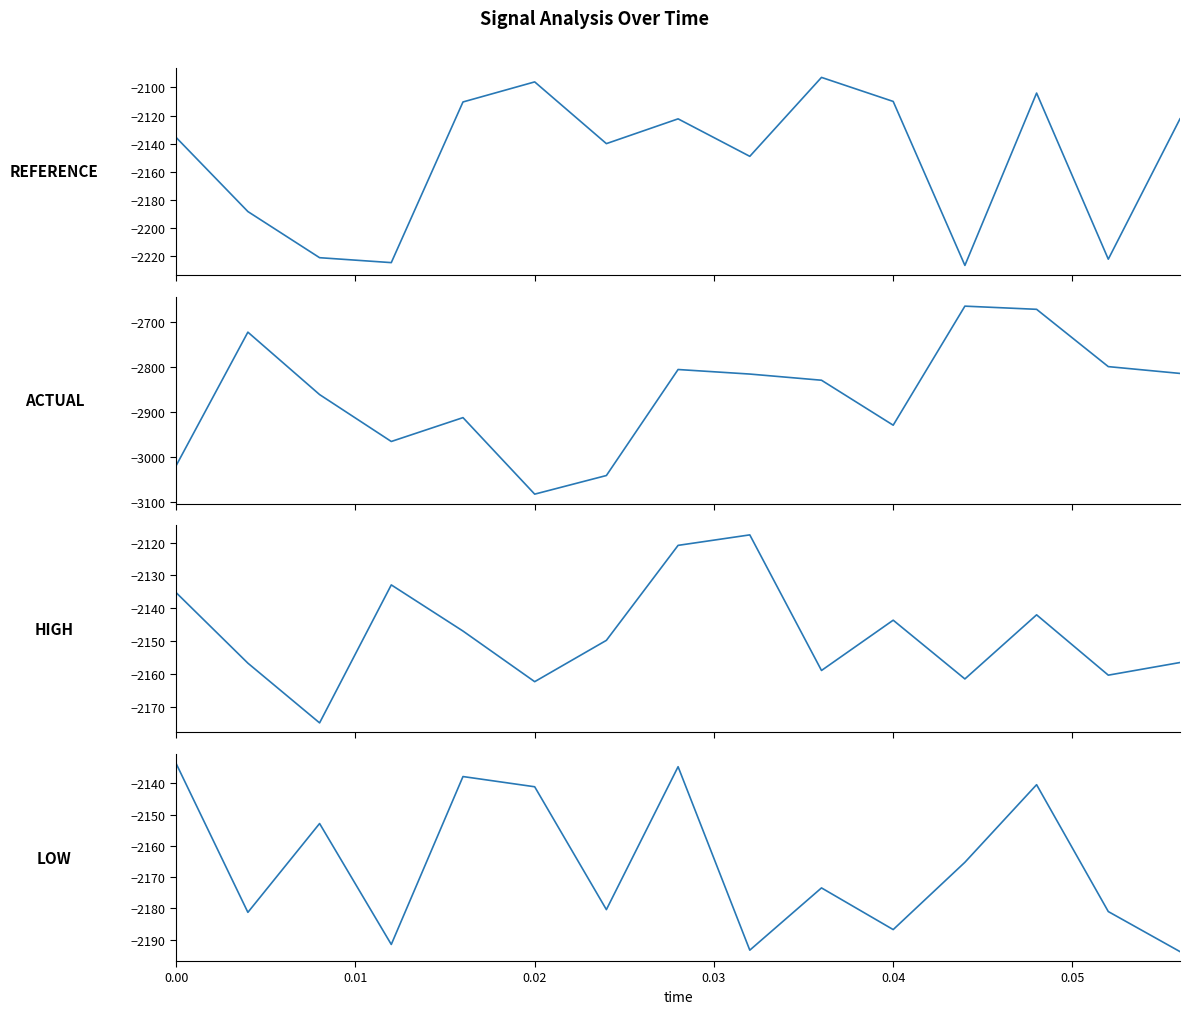

Does the chart have visible grid lines?

No